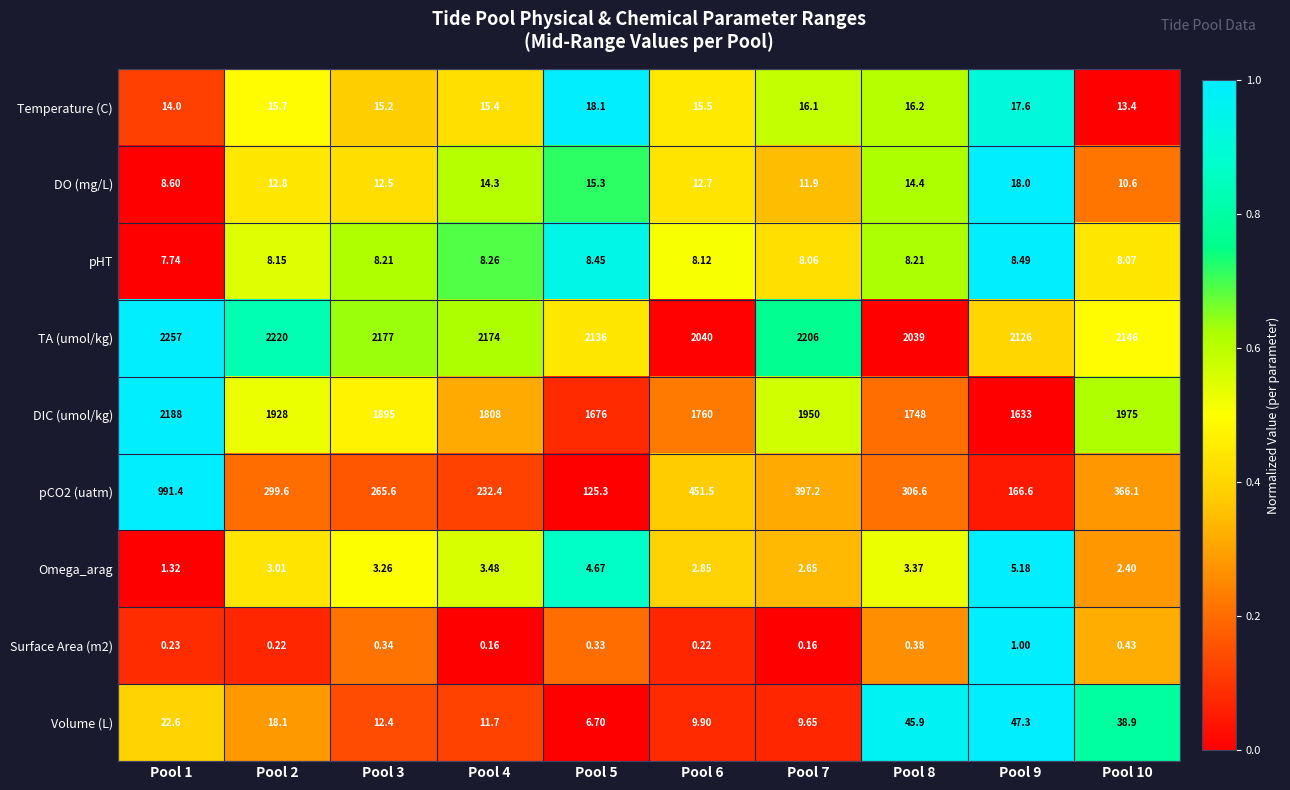

At which category is the sum across all series the highest?

Pool 1